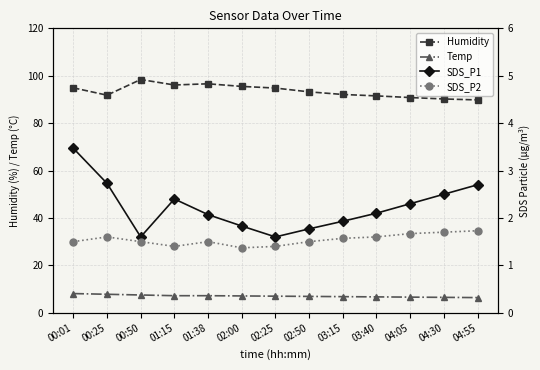

What is the average value of the SDS_P2 series?

1.5